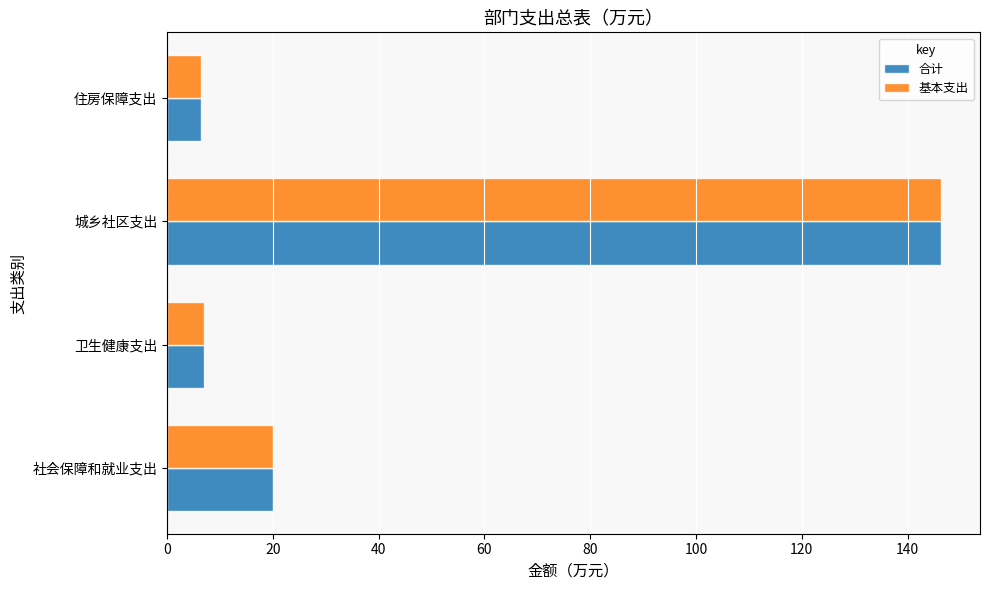

True or false: 基本支出 has a value of 146.4 at 城乡社区支出.

True